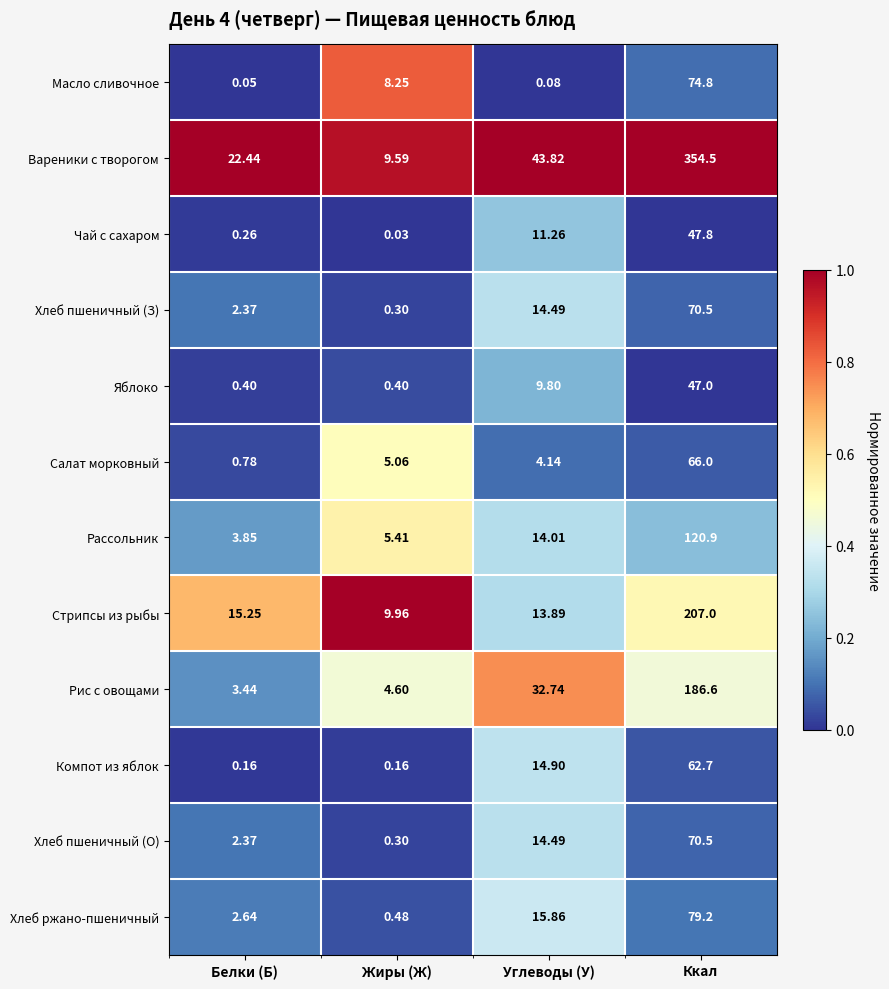

What is the maximum value shown in the chart?

354.5